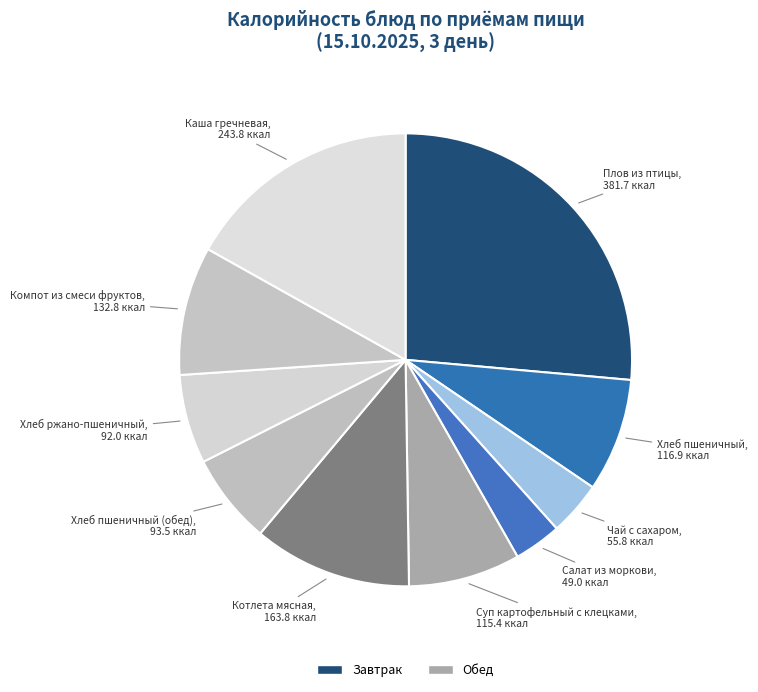

Which category has the biggest portion of the pie?

Плов из птицы